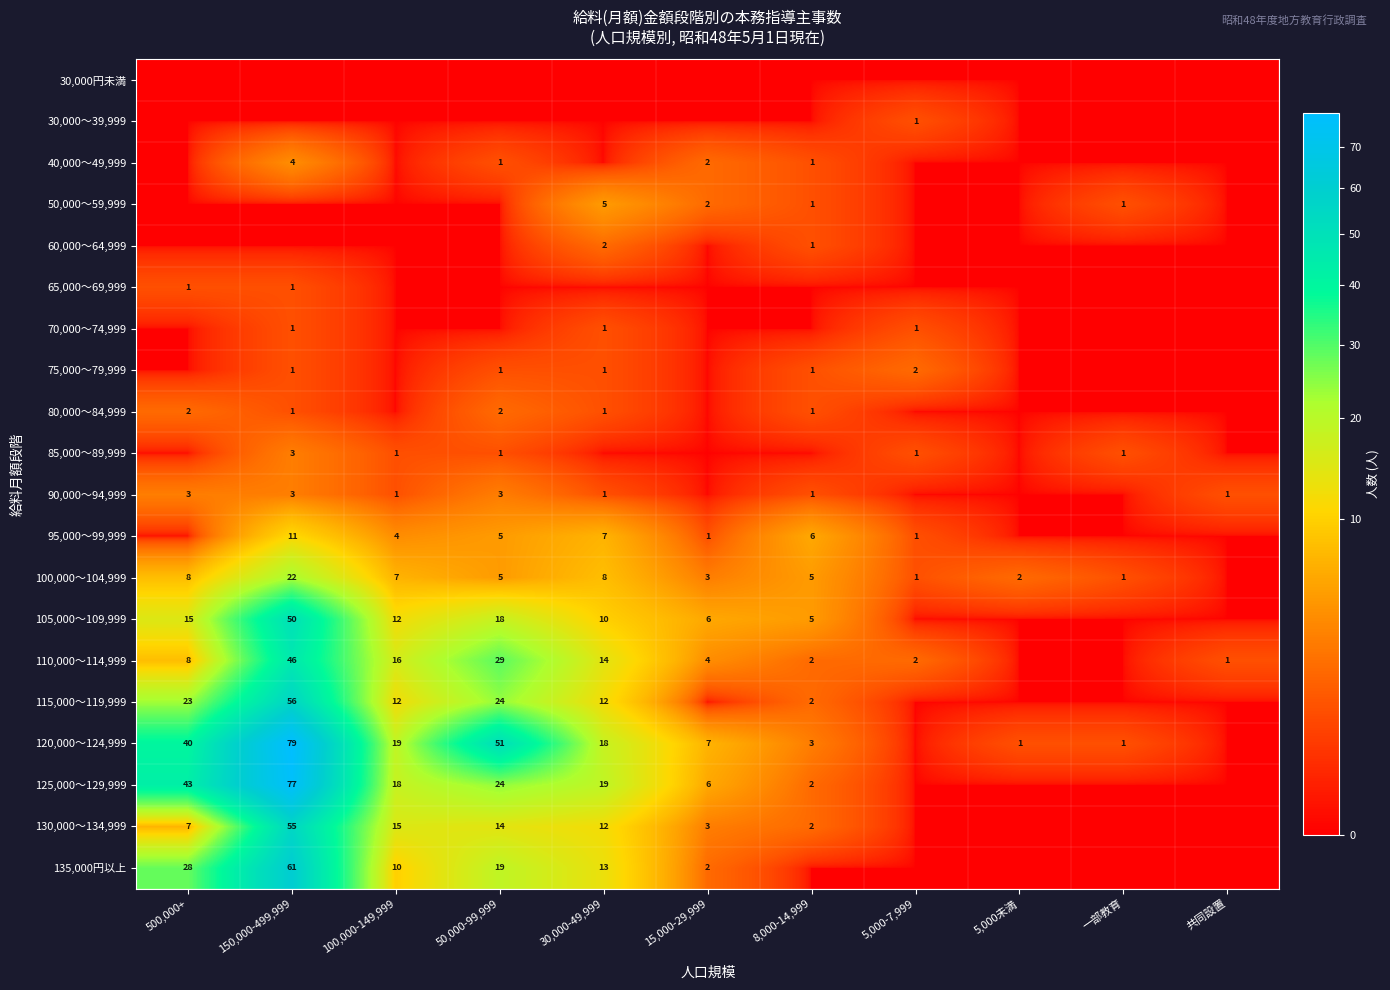

Is the value of 135,000円以上 at 30,000-49,999 greater than the value of 130,000～134,999 at 100,000-149,999?

No